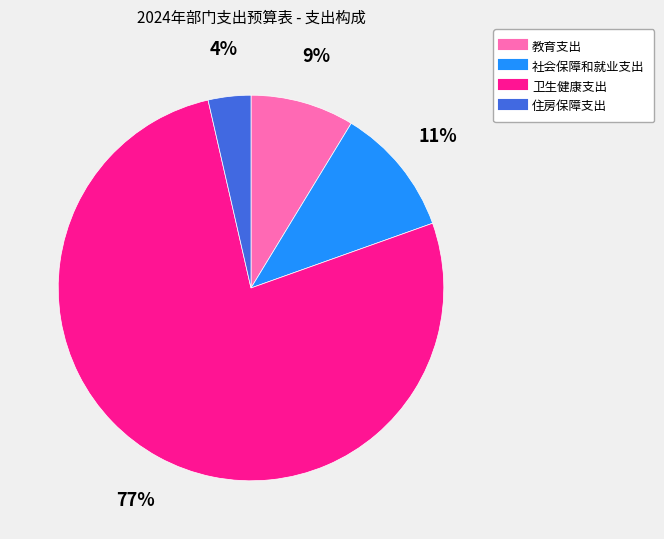

To the nearest percent, what is the average slice percentage?

25%